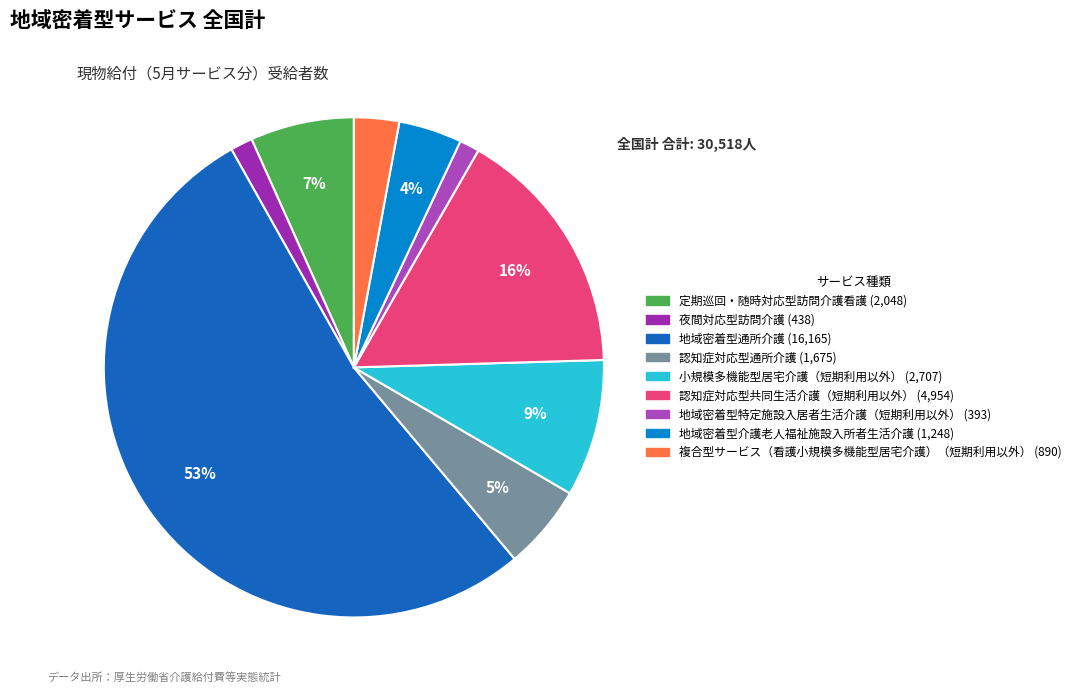

How many segments does this pie chart have?

9